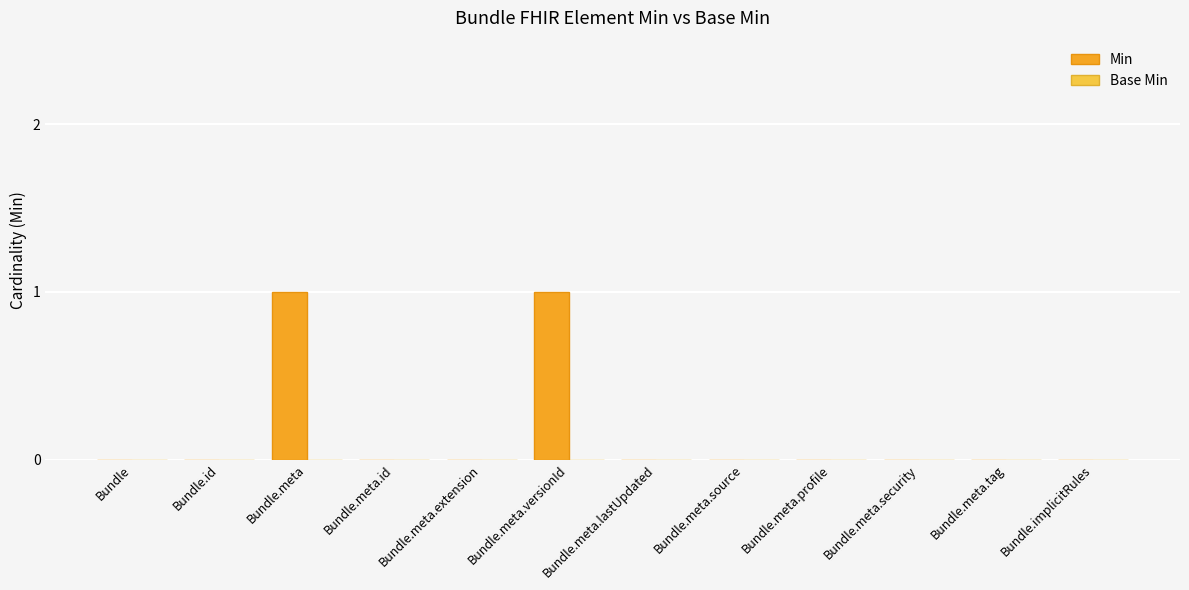

The value at Bundle.meta.versionId is 1. True or false?

True